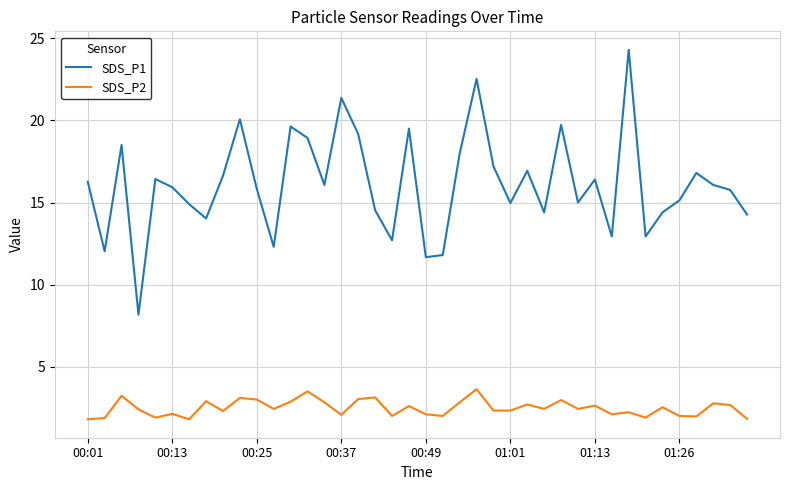

Which series has the widest spread of values?

SDS_P1